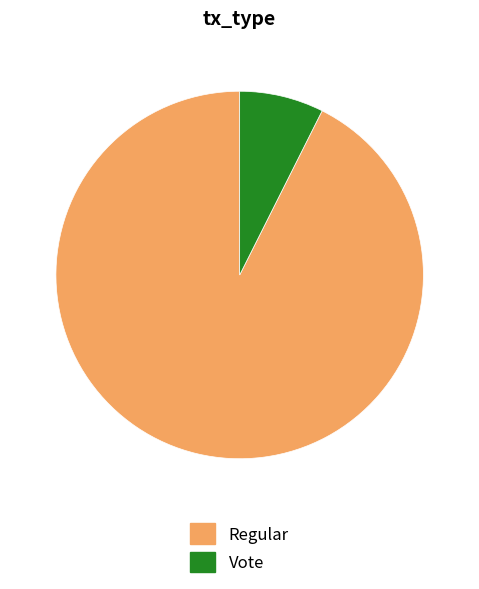

Rank the categories by value from highest to lowest.

Regular, Vote